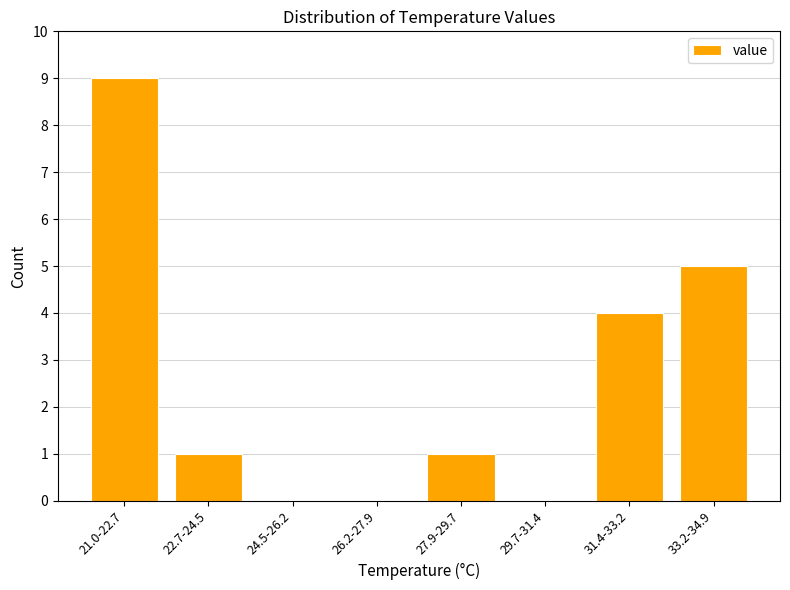

Reading right to left, what are all the values shown in this chart?

33.2-34.9=5	31.4-33.2=4	29.7-31.4=0	27.9-29.7=1	26.2-27.9=0	24.5-26.2=0	22.7-24.5=1	21.0-22.7=9